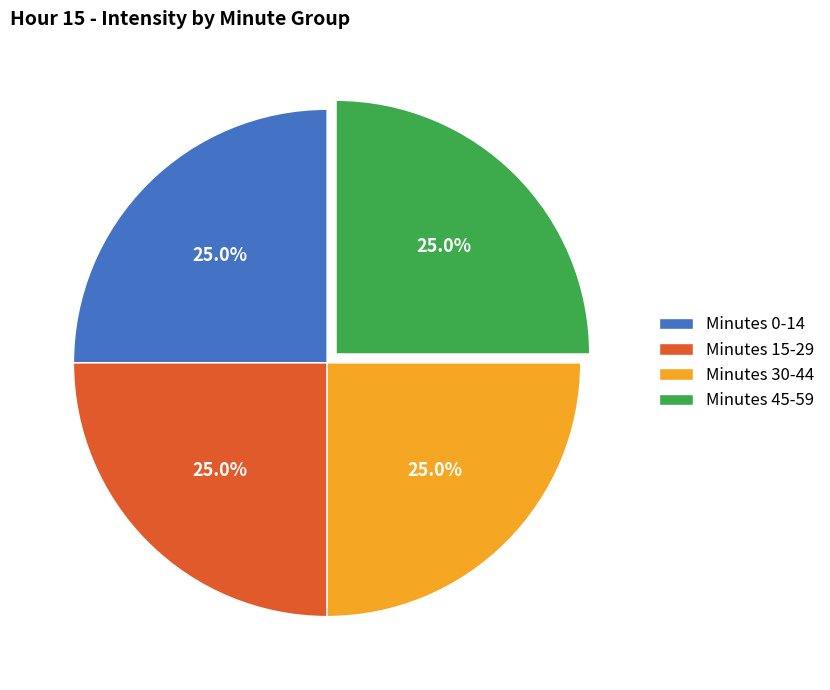

Does any single category account for the majority?

No